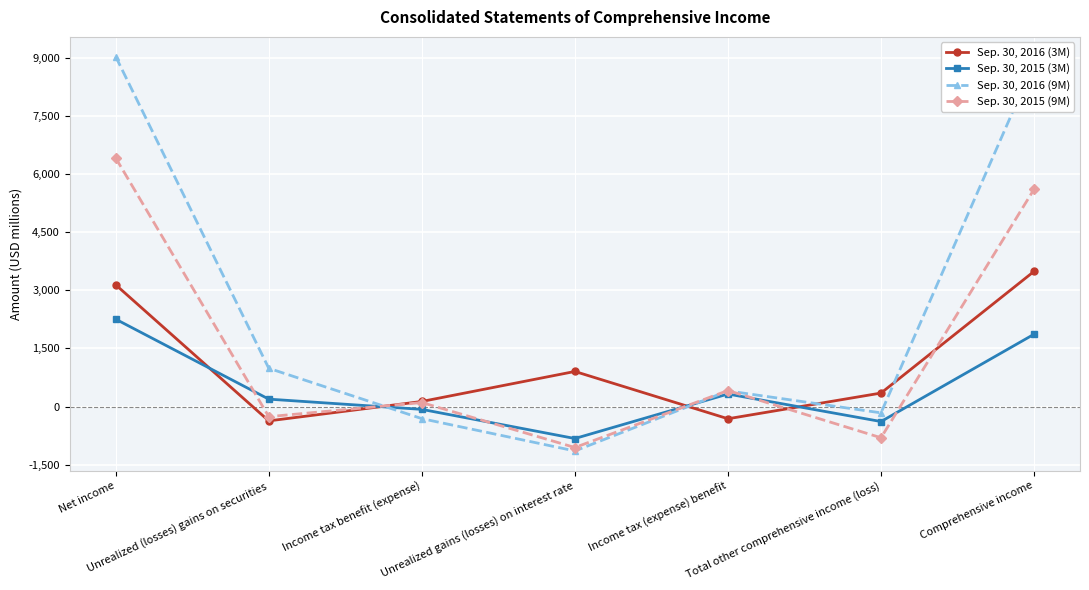

Which category has the lowest value across all series?

Unrealized gains (losses) on interest rate